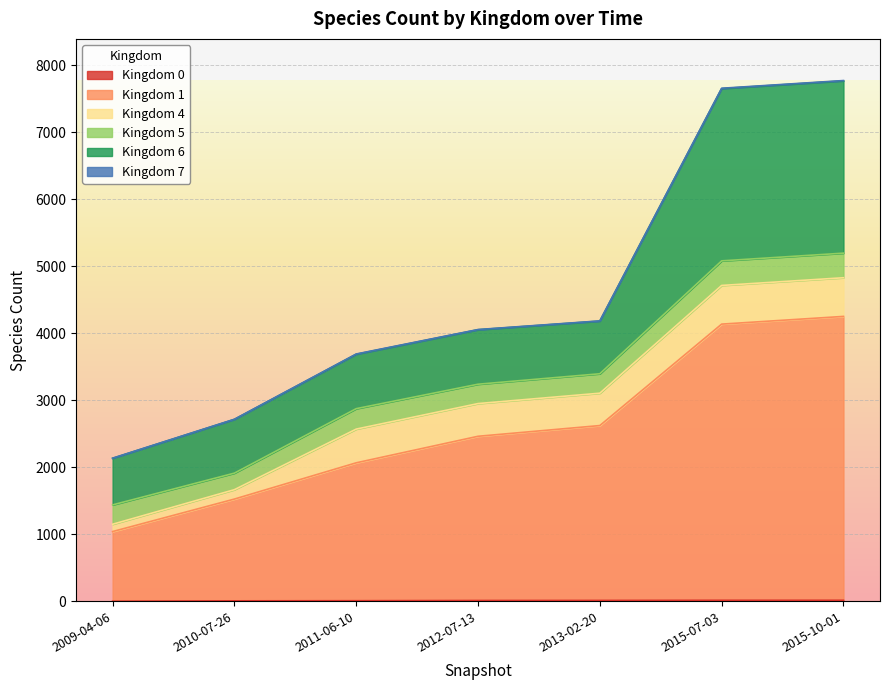

What position from the right is 2011-06-10?

5